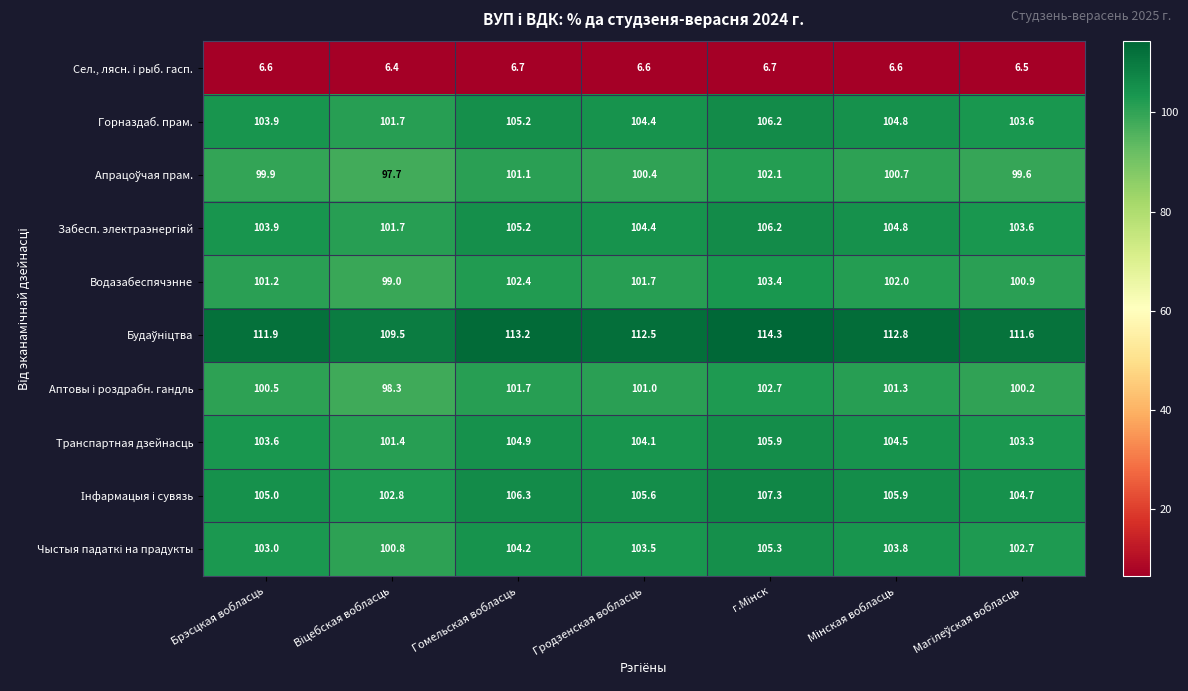

What is the difference between the highest and lowest values at Брэсцкая вобласць?

105.3